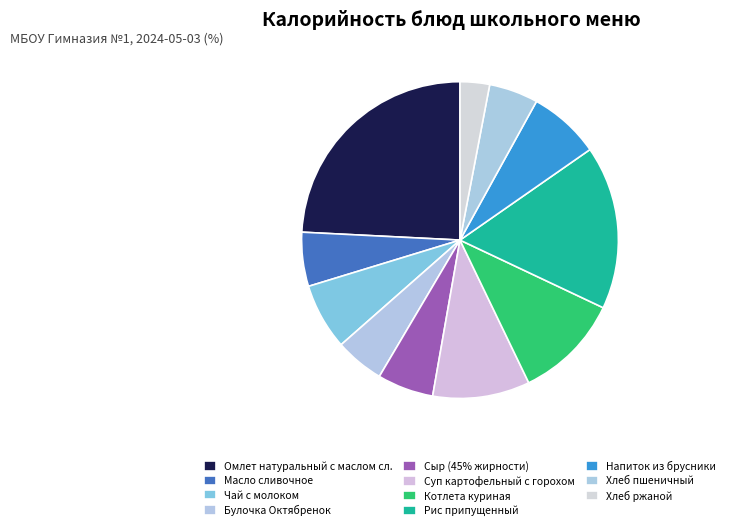

True or false: Напиток из брусники accounts for 7% of the total.

True